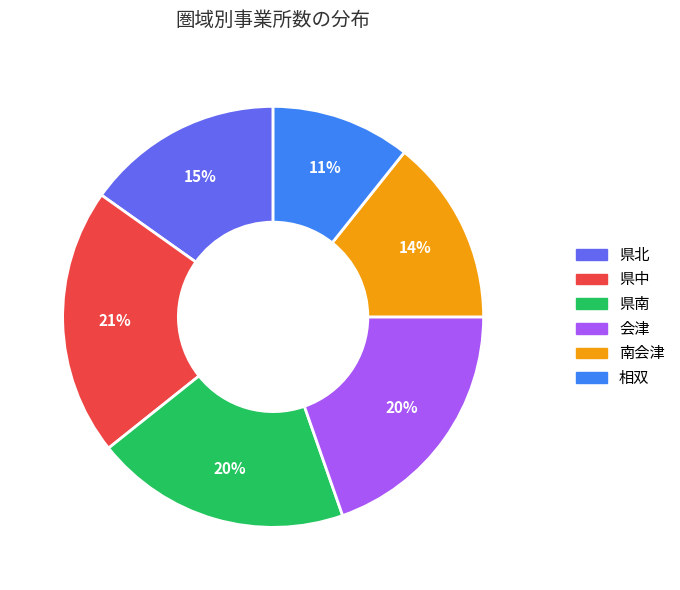

What percentage is the 県北 slice, to the nearest percent?

15%